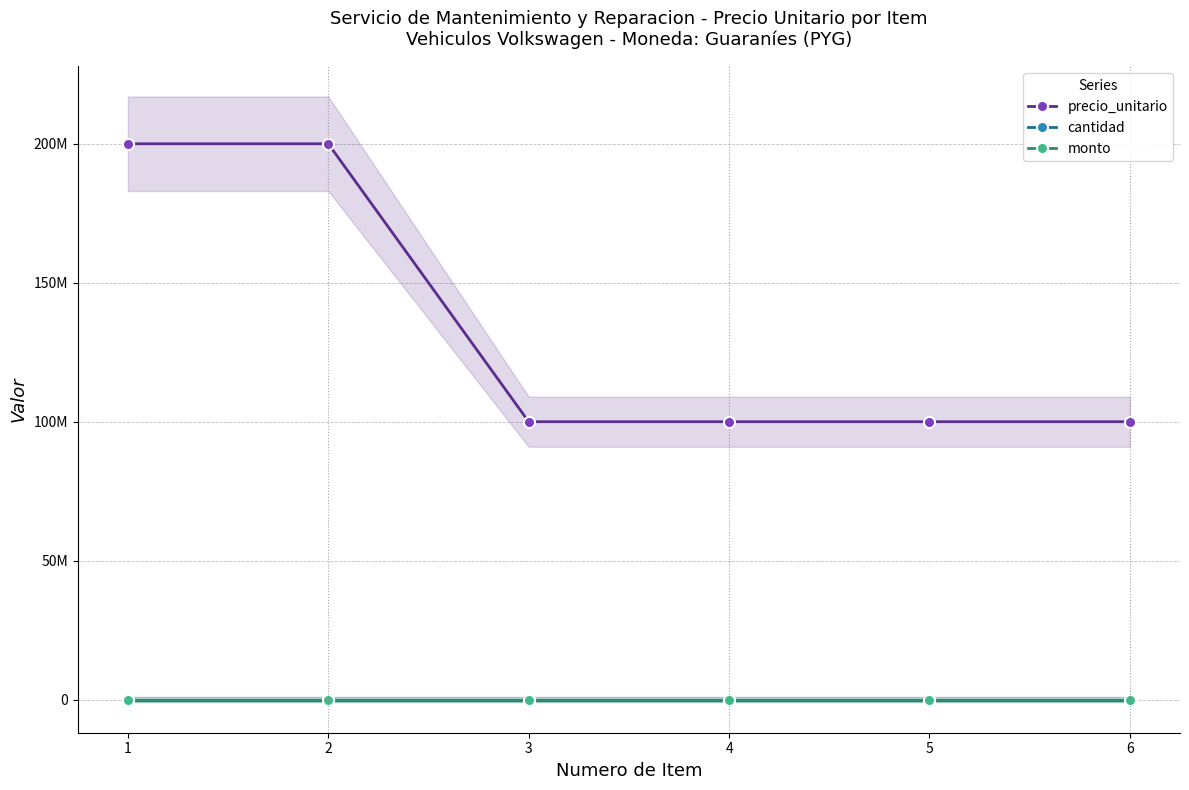

True or false: precio_unitario has a value of 100000000 at 3.

True